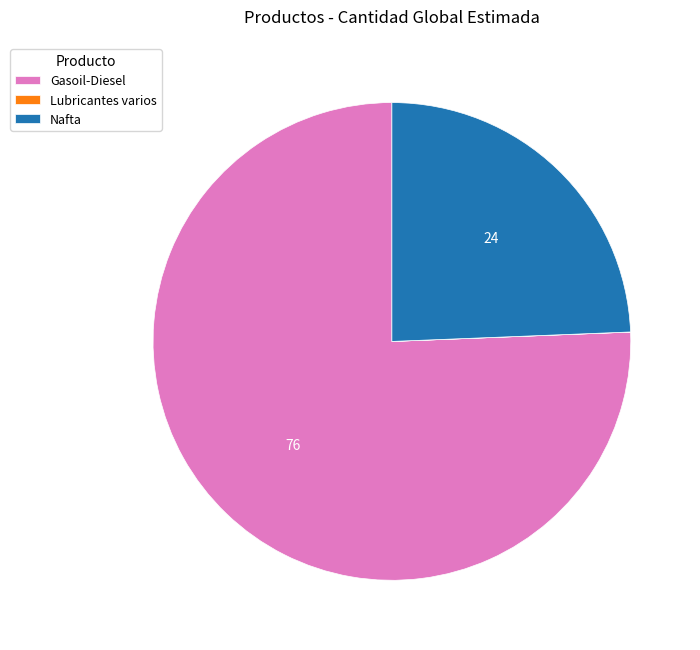

Combined, do Gasoil-Diesel and Nafta account for over 50%?

Yes